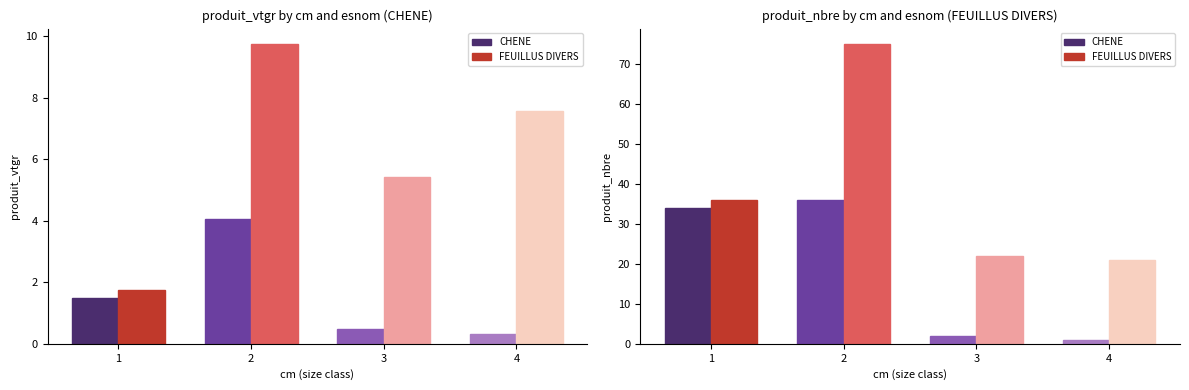

Rank the series at 3 from highest to lowest value.

FEUILLUS DIVERS, CHENE